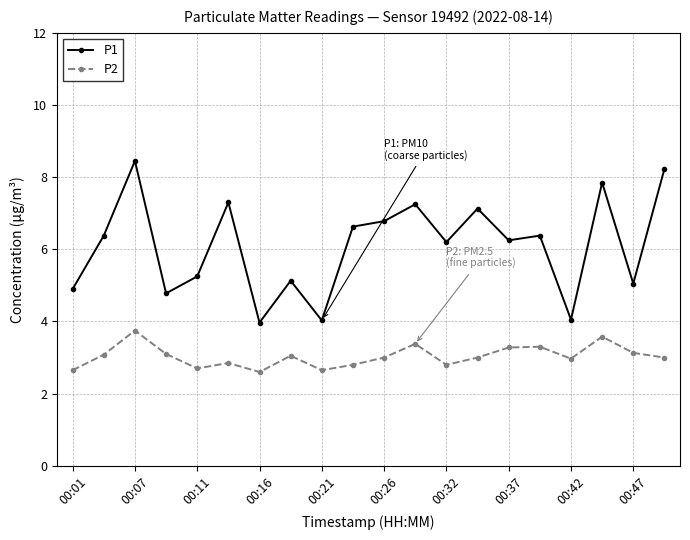

How many interior local peaks does the P2 series have?

6